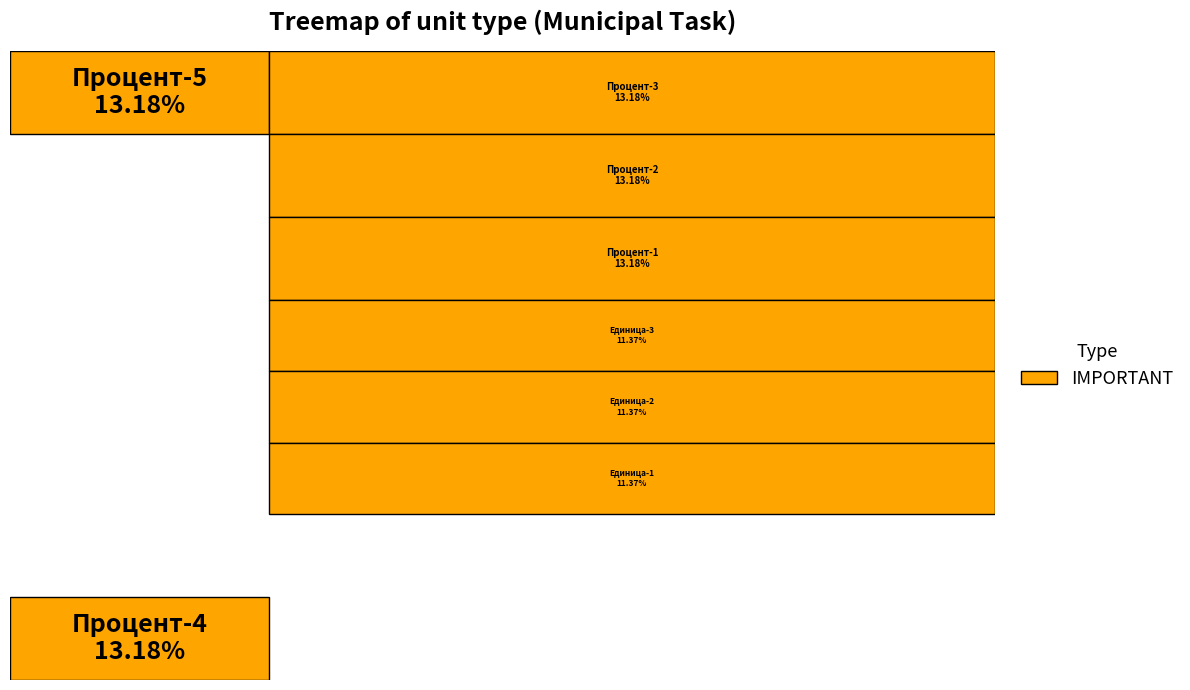

Count the number of slices in the pie.

8